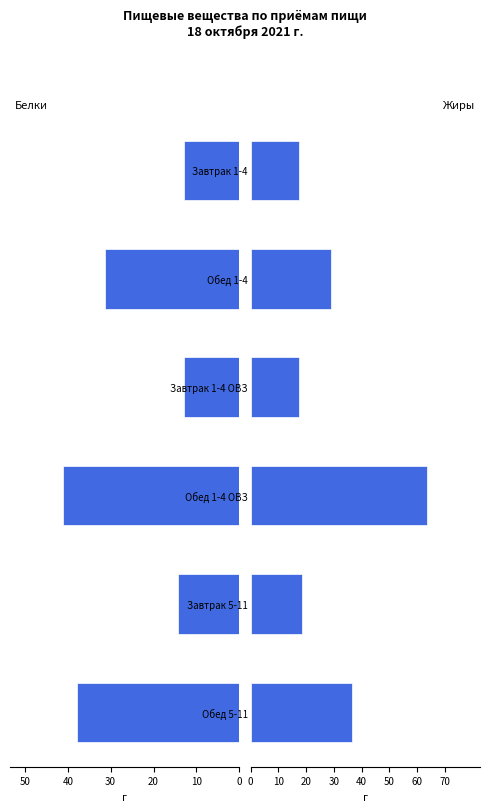

Is the value of Жиры (fats) at Завтрак 1-4 ОВЗ greater than the value of Белки (proteins) at Обед 5-11?

No